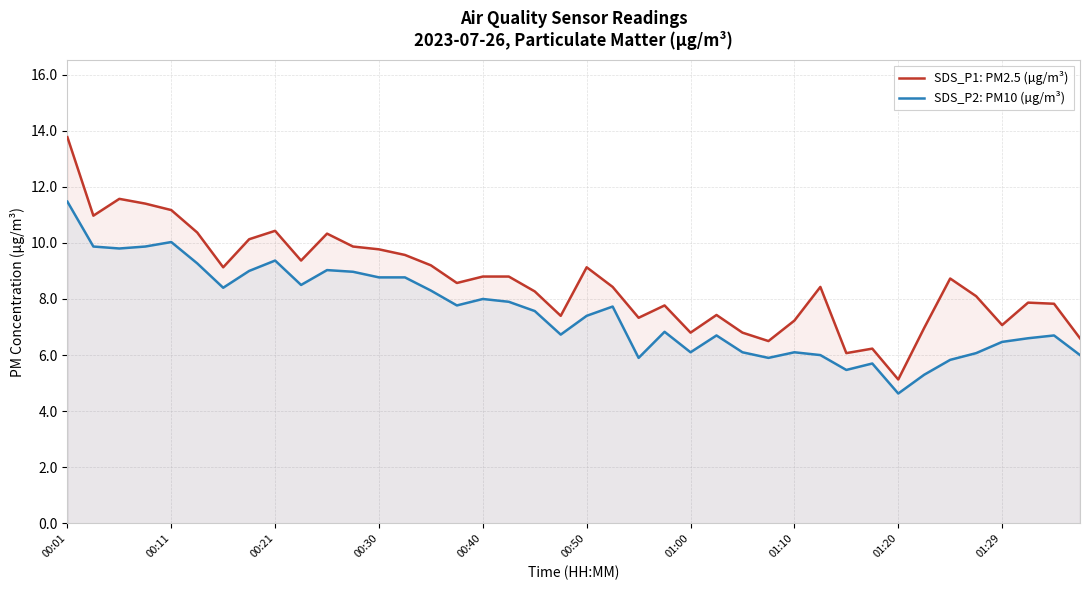

Rank the series at 00:01 from highest to lowest value.

SDS_P1: PM2.5 (µg/m³), SDS_P2: PM10 (µg/m³)